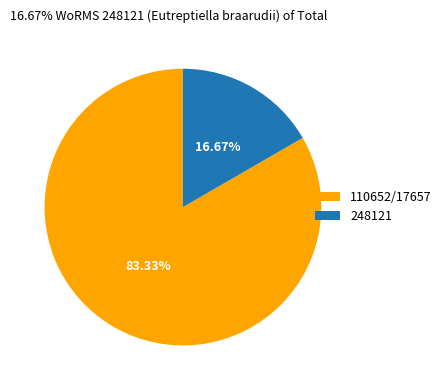

Rank the categories by value from highest to lowest.

110652/17657, 248121